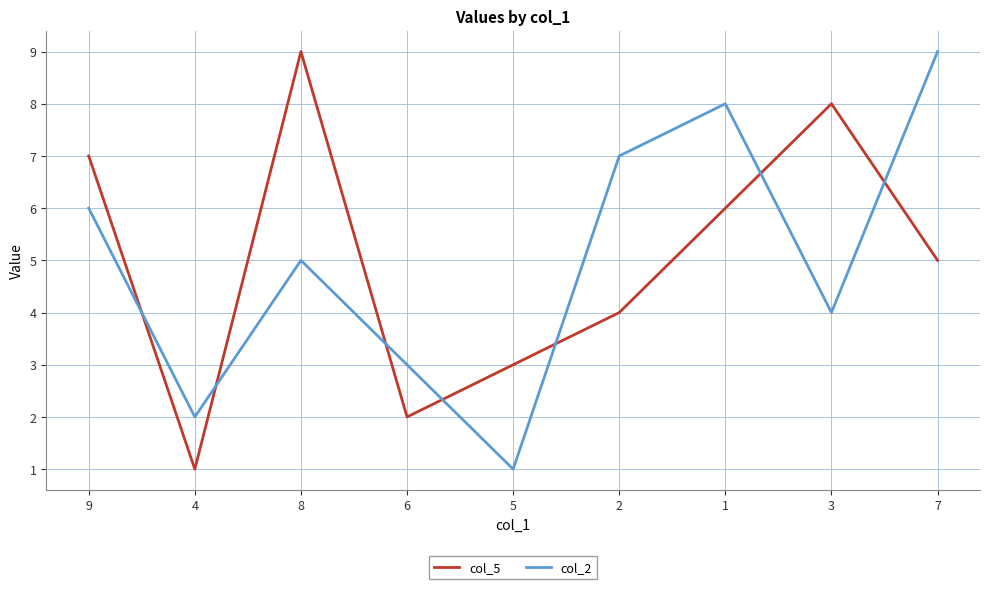

At which label does col_2 reach its peak?

7